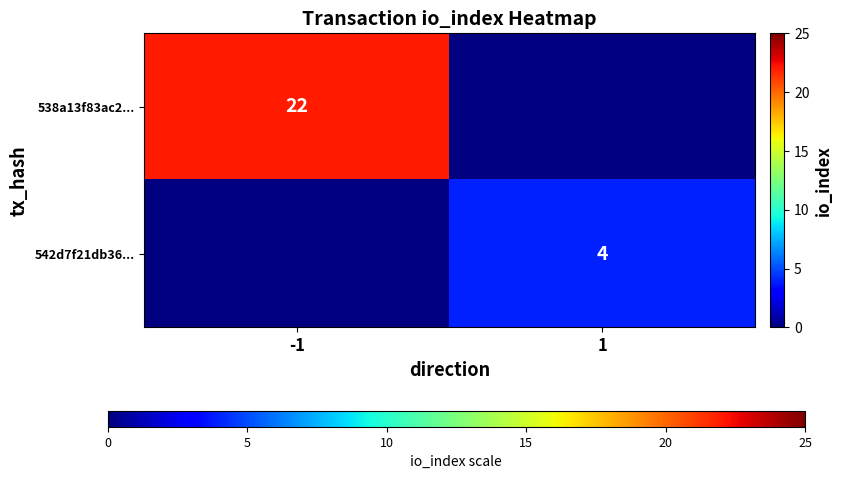

True or false: 542d7f21db36... has a value of 4 at 1.

True